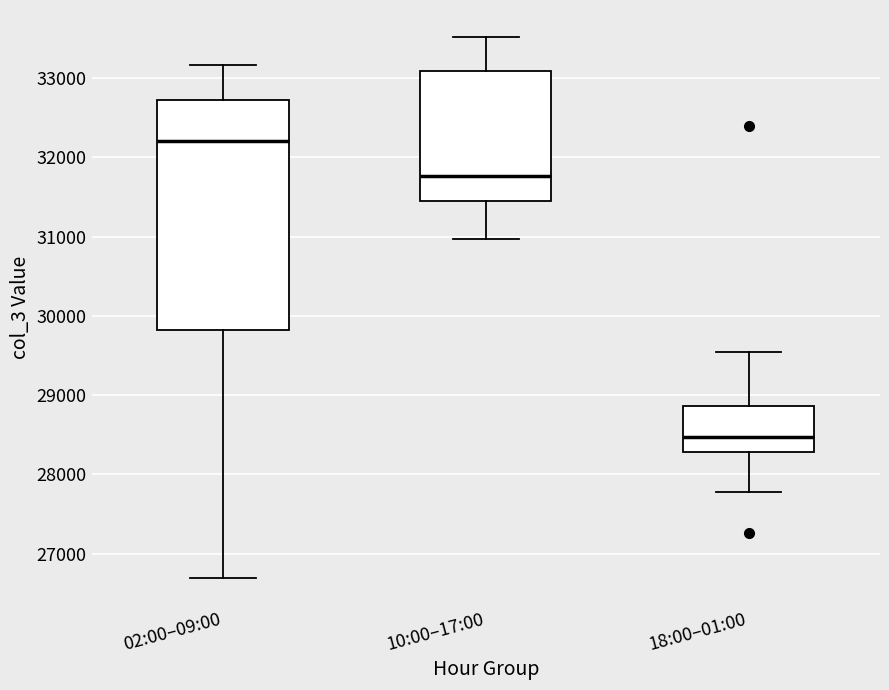

Where does the lower whisker of the box for 18:00–01:00 end on the y-axis? The values are not printed on the chart, so give them approximately, as read against the axis.

27800